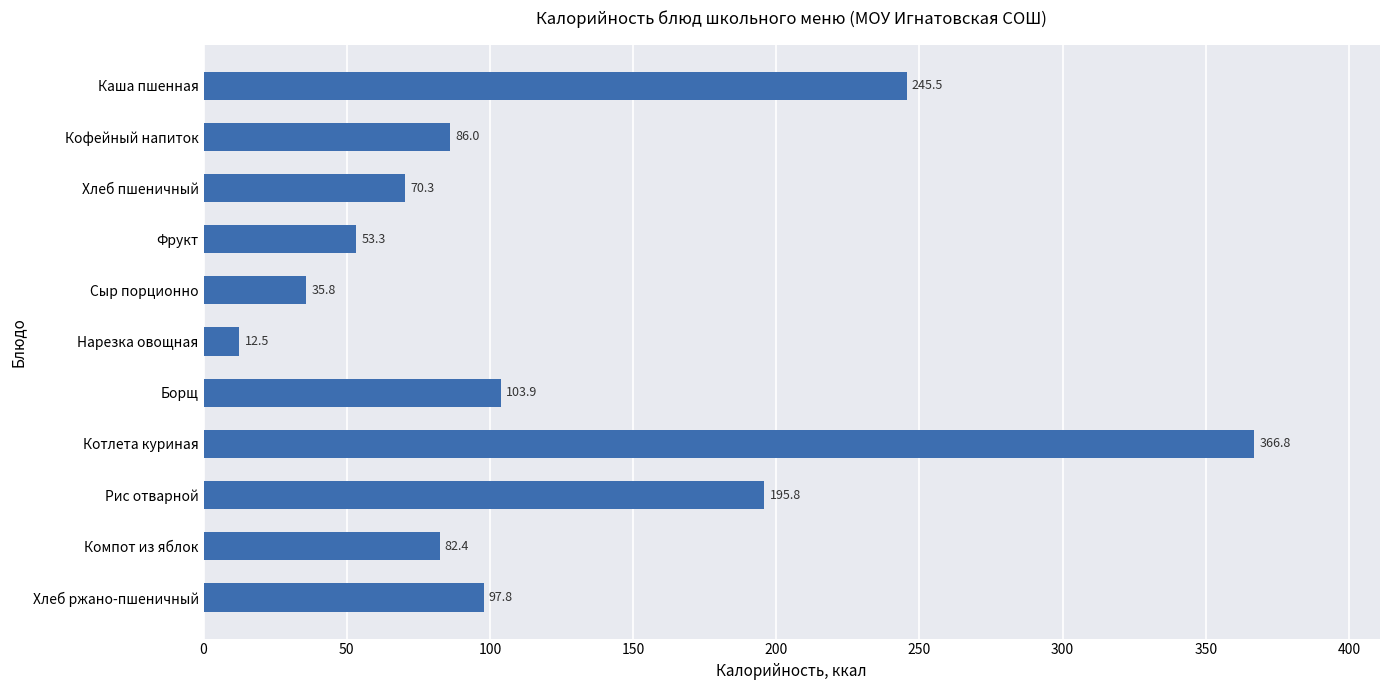

The value at Нарезка овощная is 12.5. True or false?

True